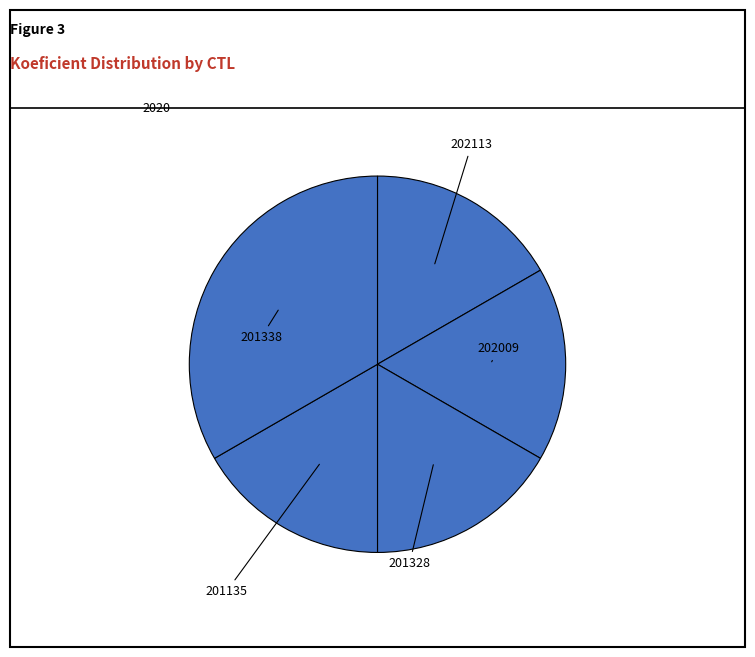

Count the number of slices in the pie.

5